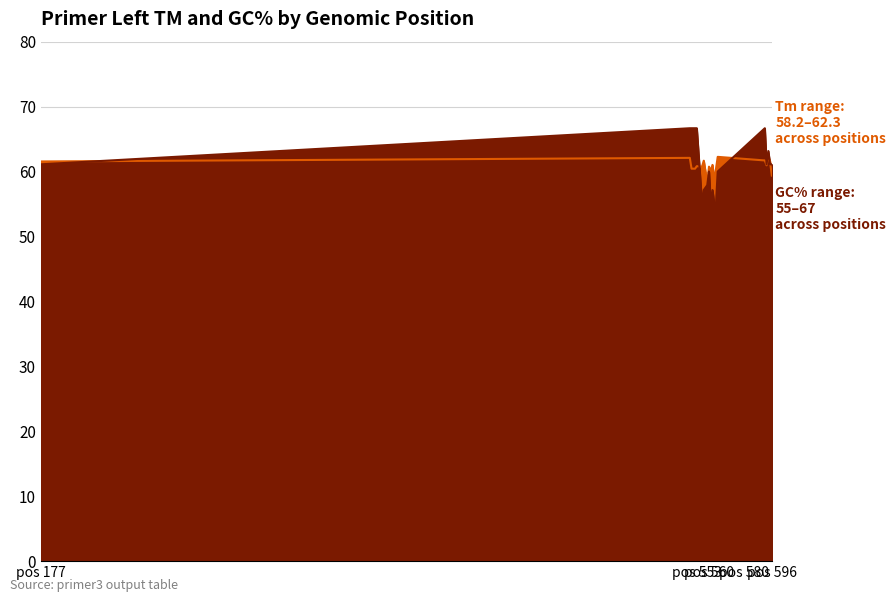

Which series ends up on top after the final intersection of PRIMER_LEFT_0_TM and PRIMER_LEFT_0_GC_PERCENT?

PRIMER_LEFT_0_GC_PERCENT